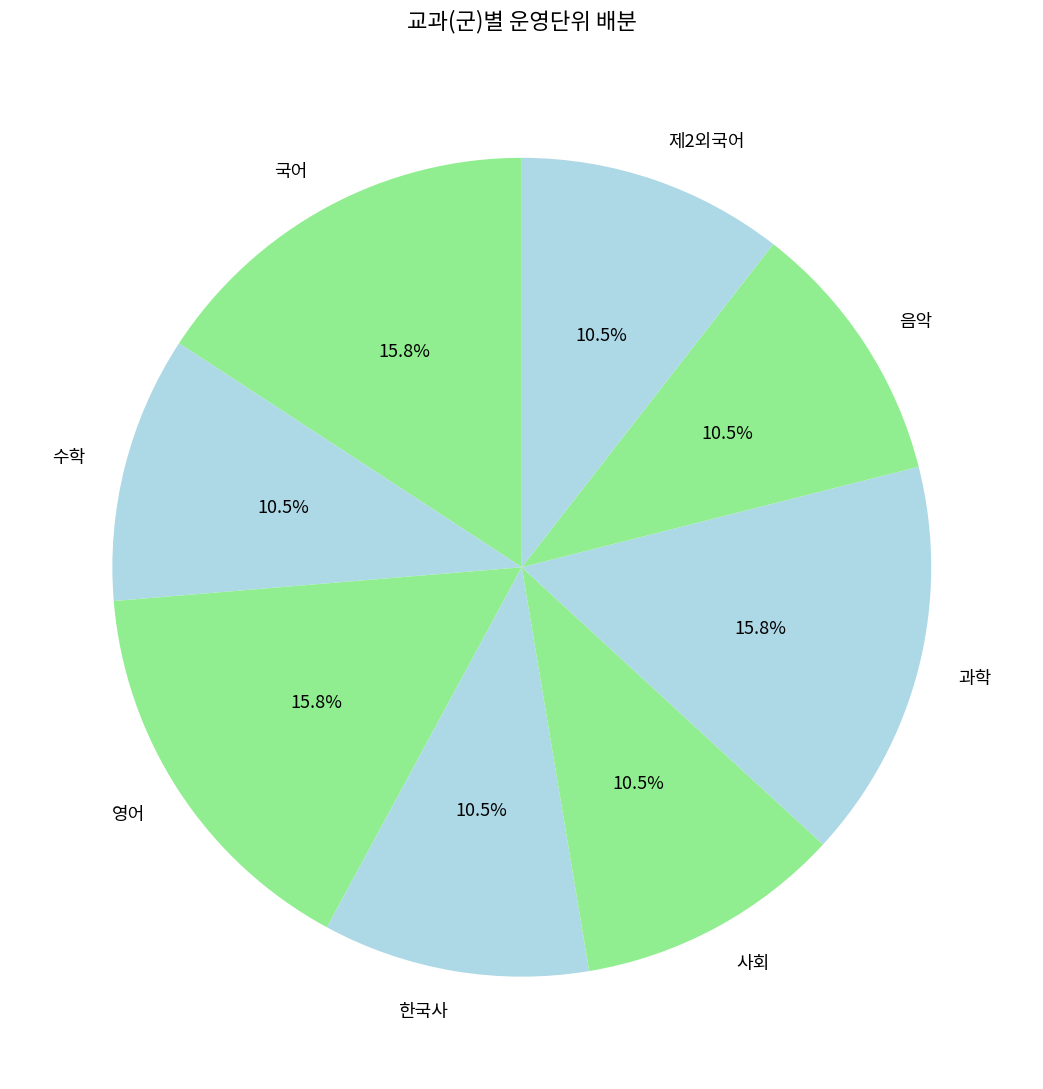

True or false: 수학 accounts for 4% of the total.

False